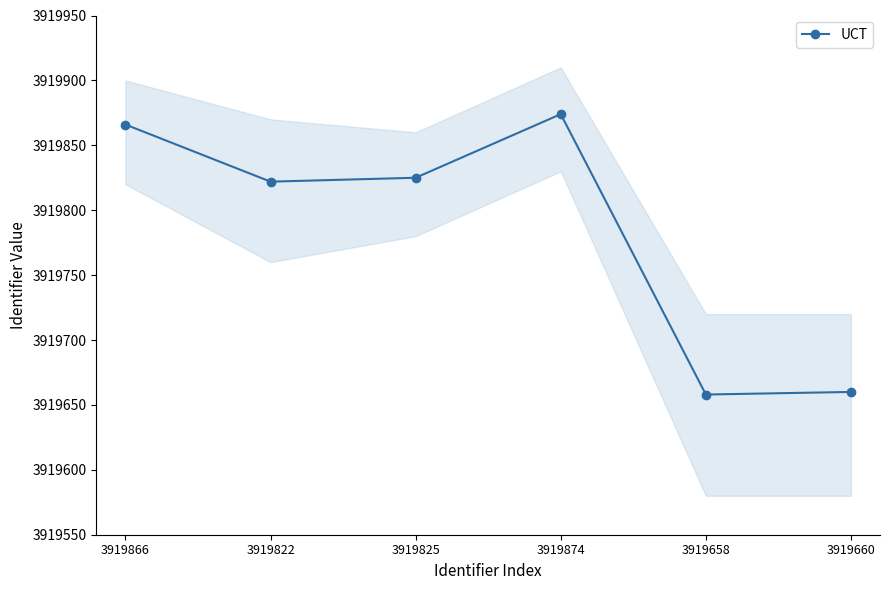

List the labels in order of value, largest first.

3919874, 3919866, 3919825, 3919822, 3919660, 3919658